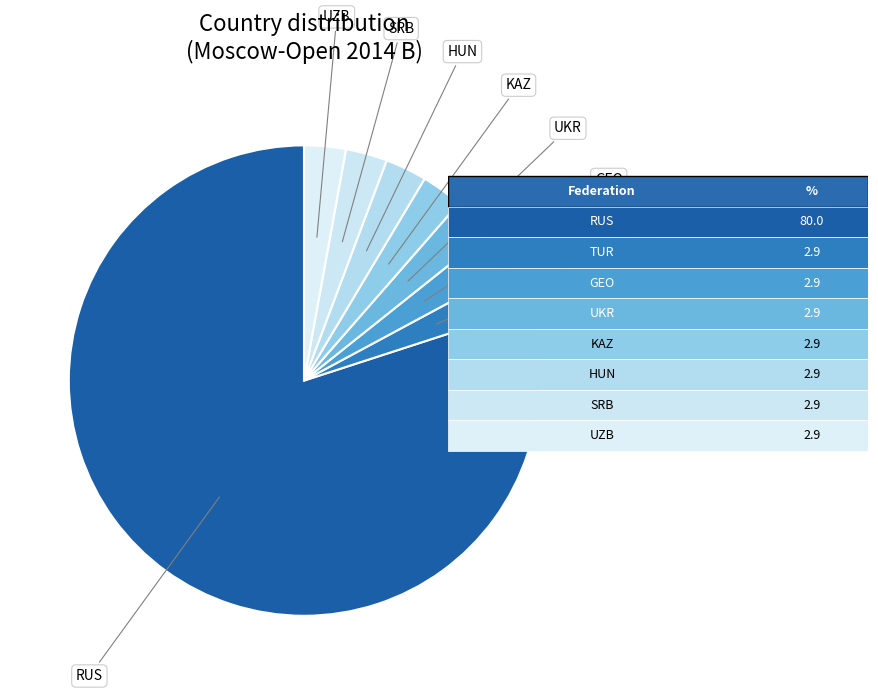

What is the largest slice in the pie chart?

RUS